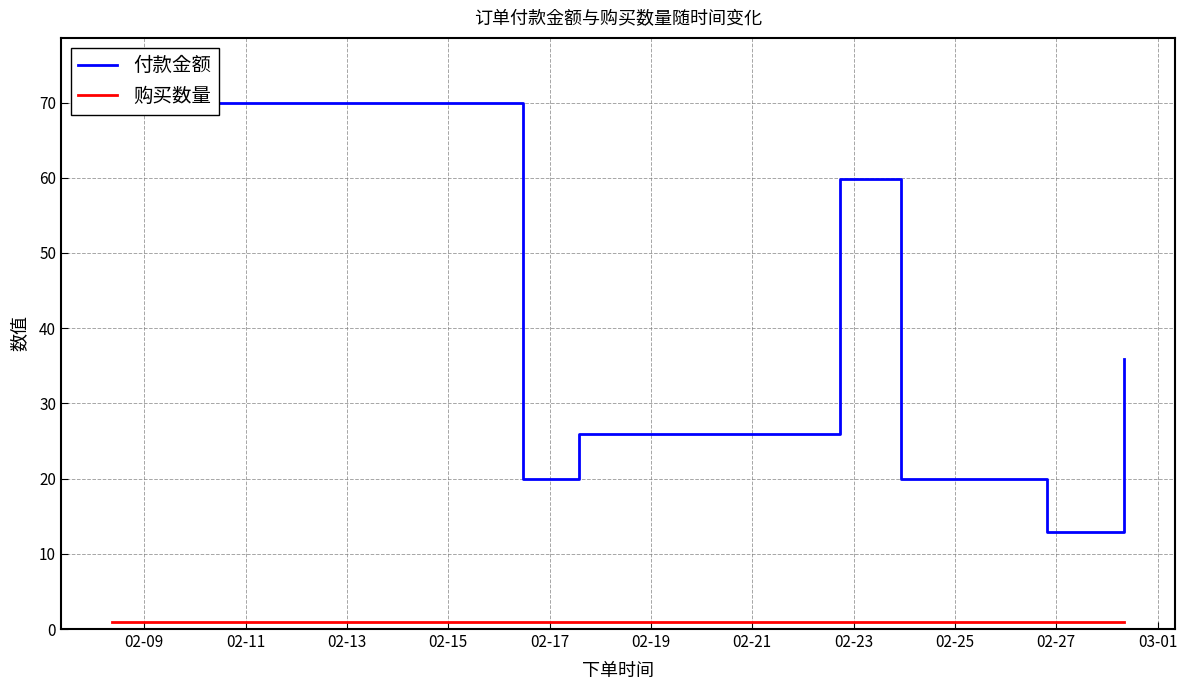

Does the chart display data point markers on the line(s)?

No